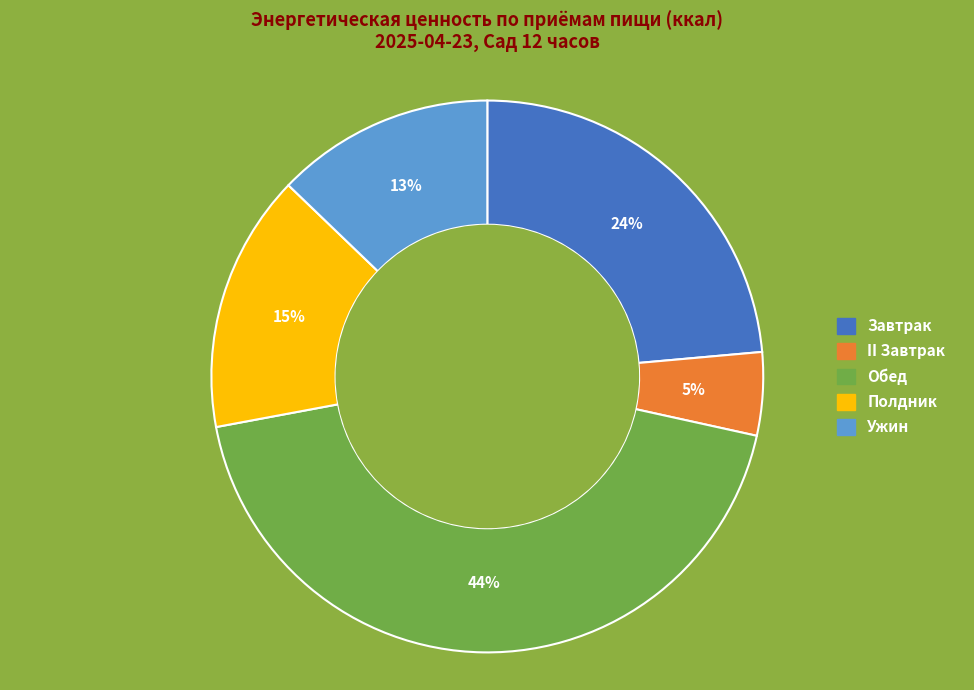

True or false: II Завтрак accounts for 5% of the total.

True